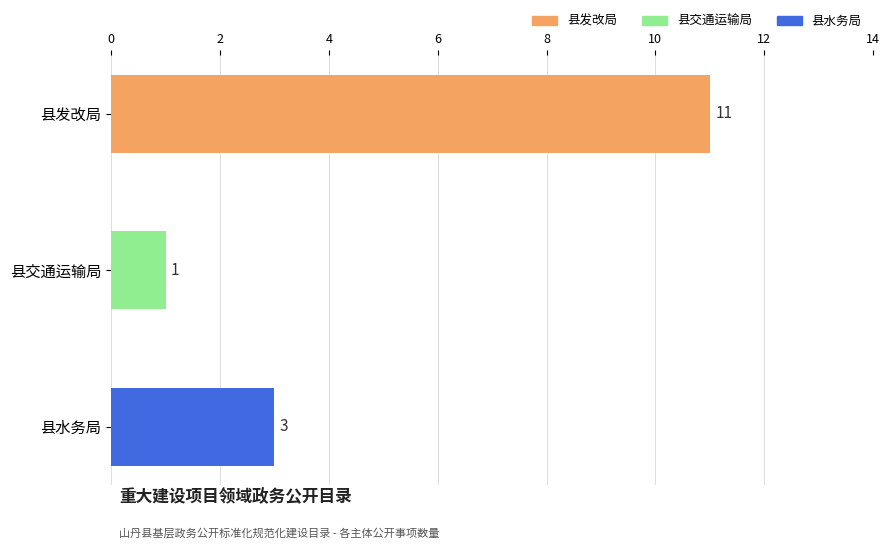

How many bars are there in total?

3